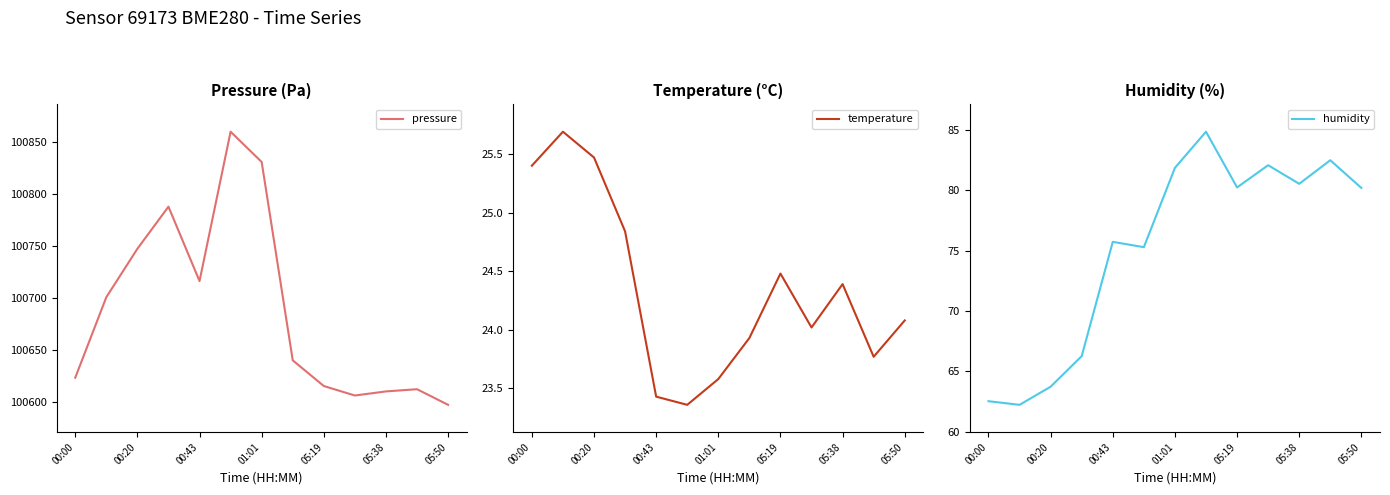

How many values in the humidity series are below 80?

6